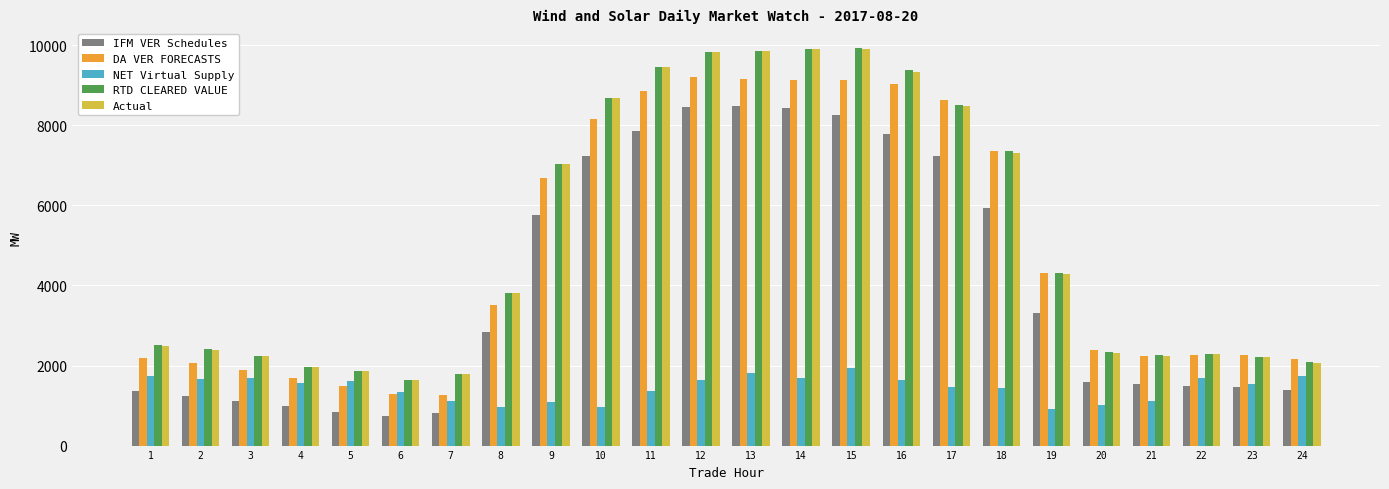

How many distinct data groups are displayed?

5